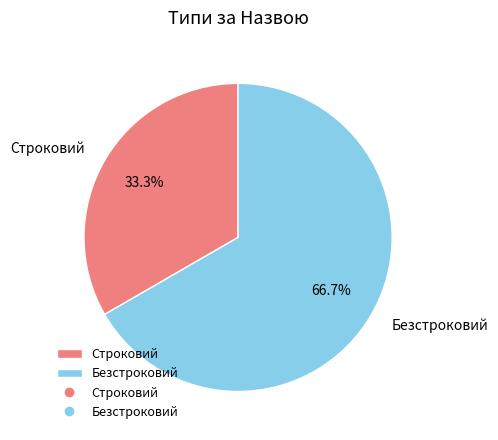

True or false: Строковий accounts for 33% of the total.

True